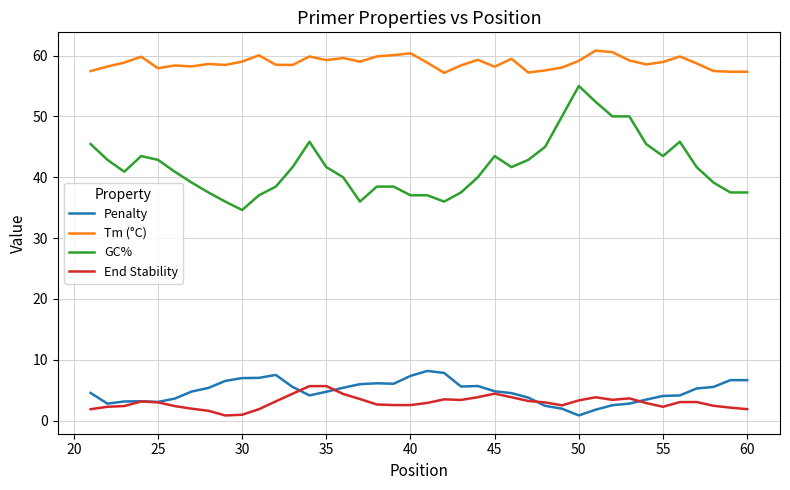

Which series has the widest spread of values?

GC%